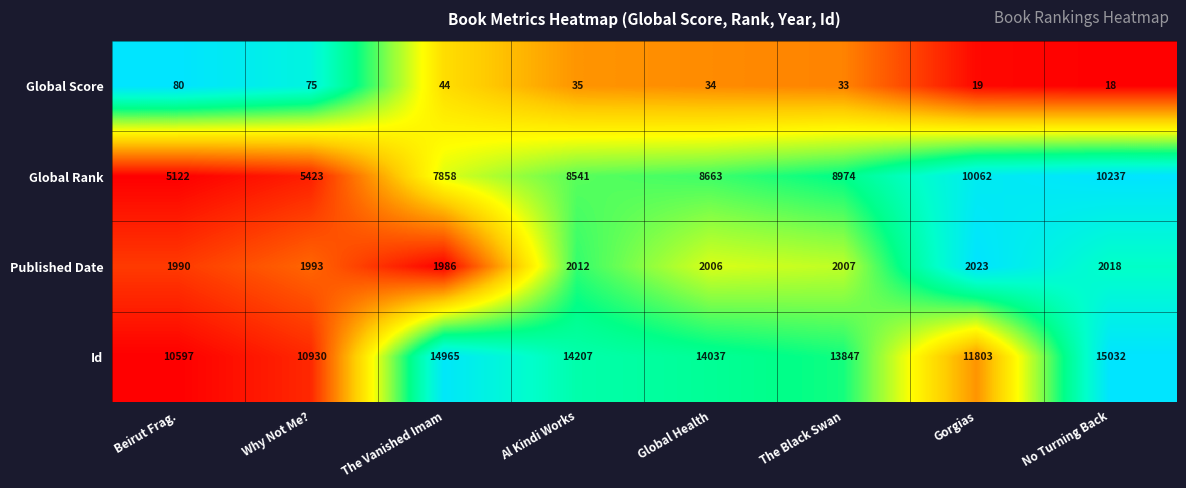

The Published Date series shows 2018 at No Turning Back. True or false?

True